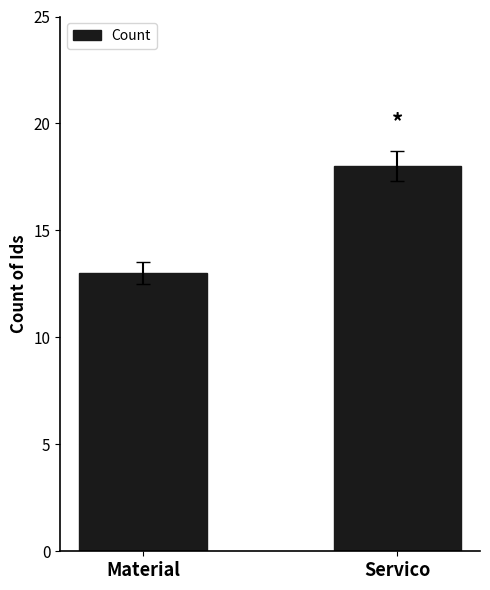

What is the difference between the values at Servico and Material?

5